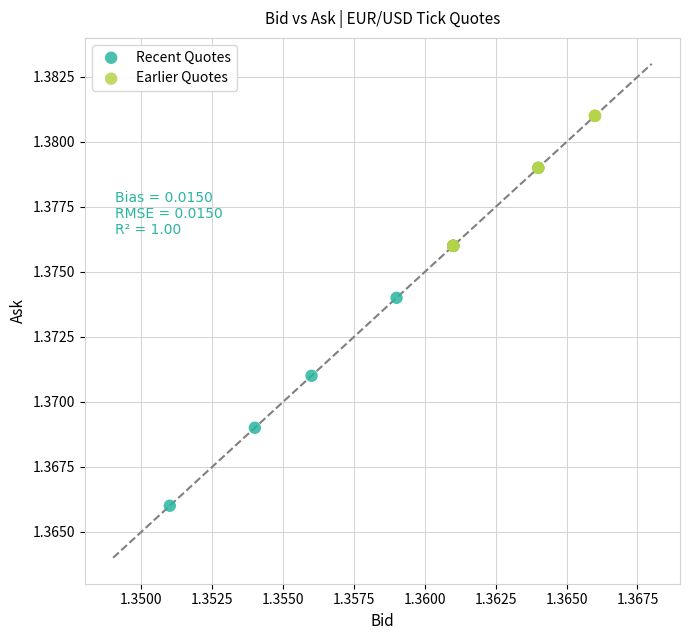

What are all the series names shown in the legend?

Recent Quotes, Earlier Quotes